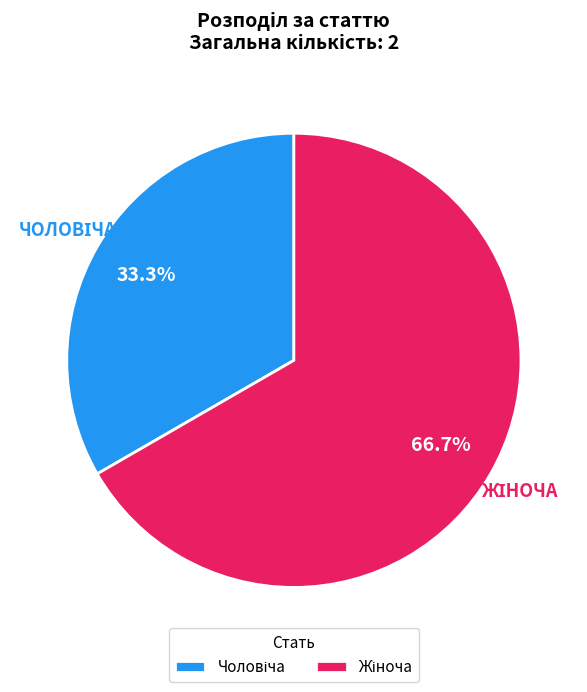

How many slices are in this pie chart?

2